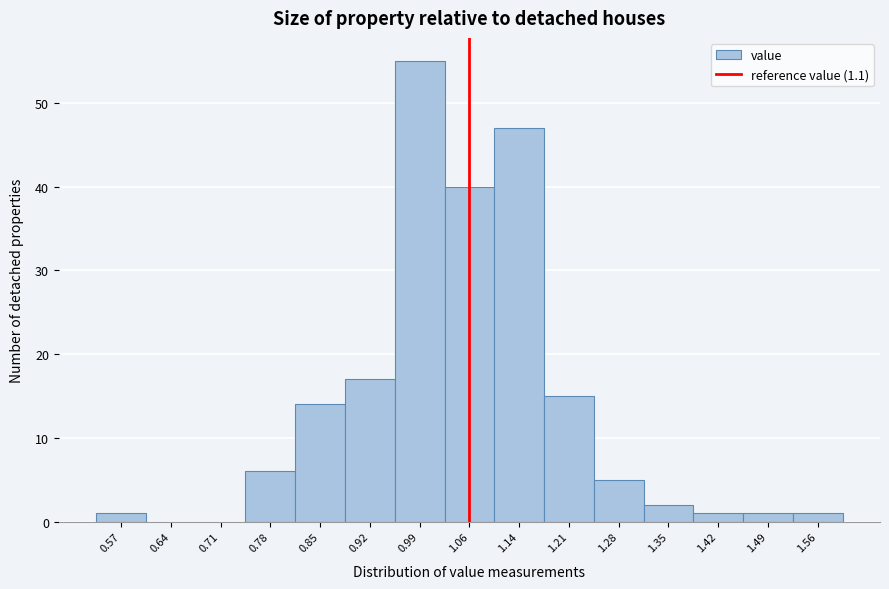

Reading left to right, extract all data points from this chart.

0.57=1	0.64=0	0.71=0	0.78=6	0.85=14	0.92=17	0.99=55	1.06=40	1.14=47	1.21=15	1.28=5	1.35=2	1.42=1	1.49=1	1.56=1